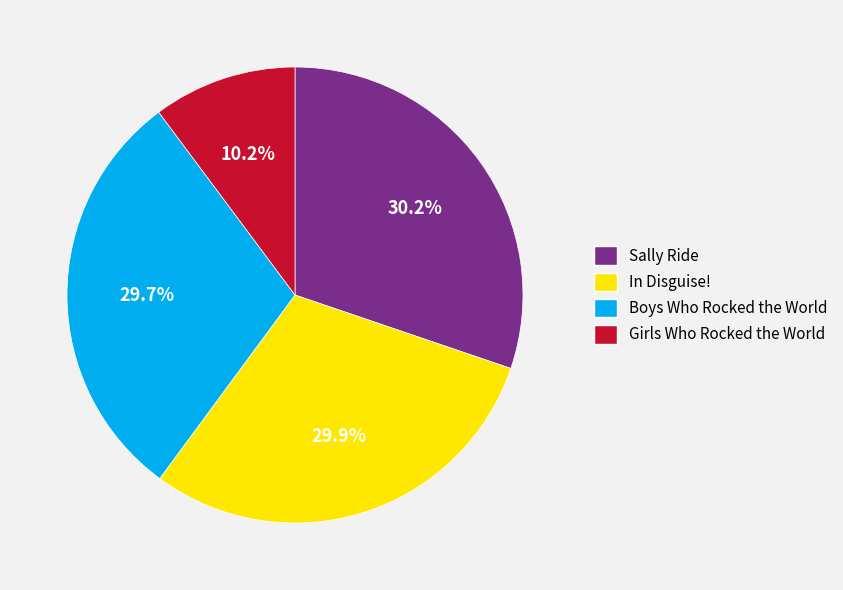

Is Girls Who Rocked the World the majority of the pie?

No